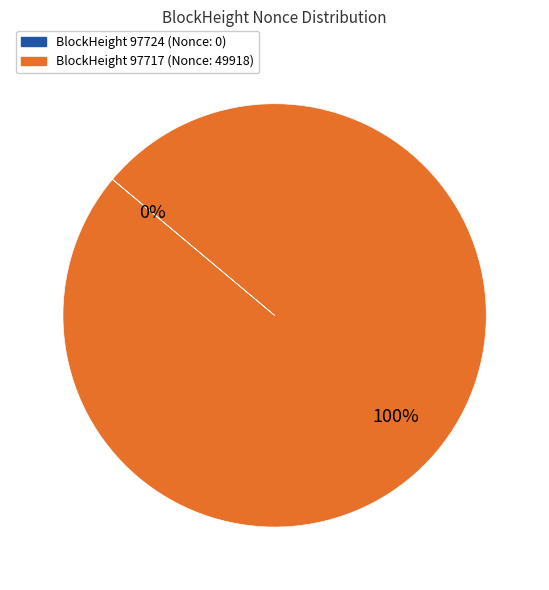

What portion of the pie excludes 97724 (Nonce=0)?

100.0%